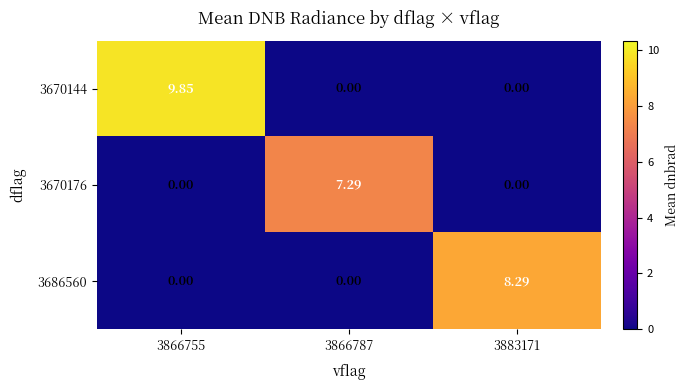

Is the value of 3670144 at 3866755 greater than the value of 3686560 at 3866755?

Yes